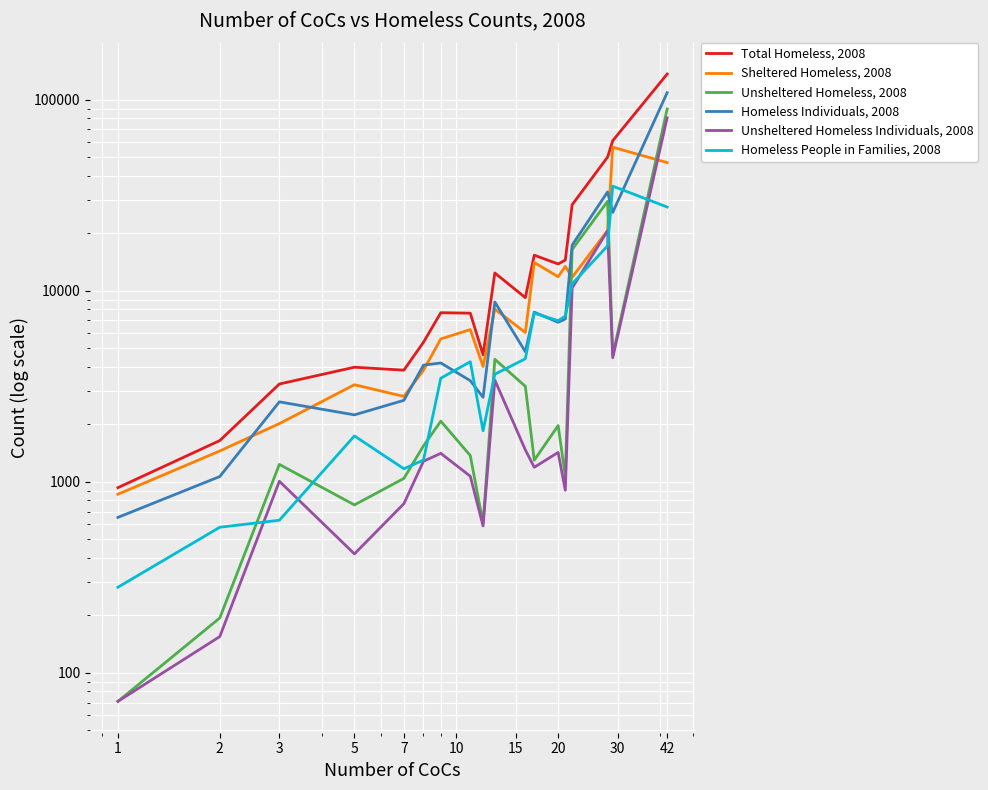

True or false: Sheltered Homeless, 2008 has a value of 5012 at 10.

False